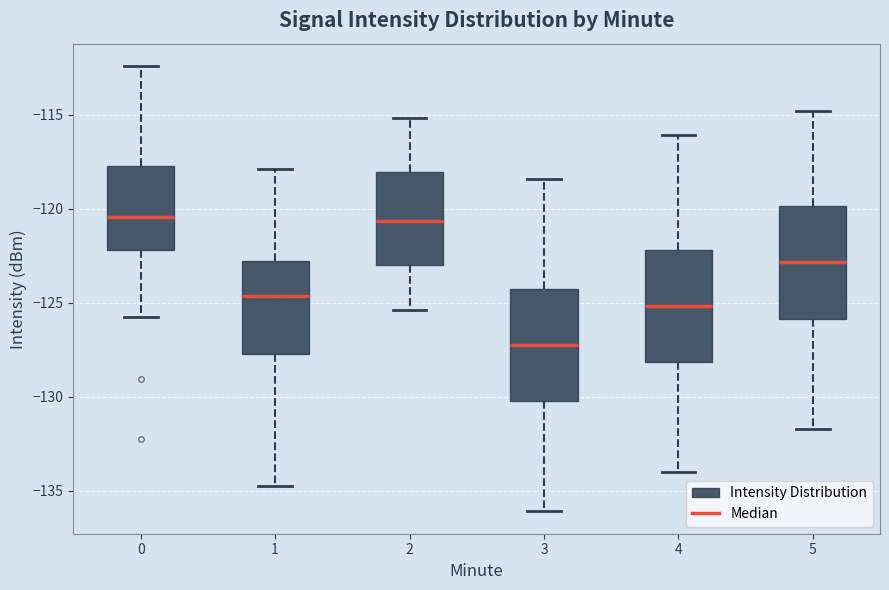

Reading left to right, transcribe this box plot: for each box, give where its median line is, the range the box spans, and where its two whiskers end, as read against the y-axis. The values are not printed on the chart, so give them approximately, as read against the axis.

0: median -120.5, box -122.0 to -117.5, whiskers -126.0 to -112.5
1: median -124.5, box -127.5 to -123.0, whiskers -134.5 to -118.0
2: median -120.5, box -123.0 to -118.0, whiskers -125.5 to -115.0
3: median -127.0, box -130.0 to -124.5, whiskers -136.0 to -118.5
4: median -125.0, box -128.0 to -122.0, whiskers -134.0 to -116.0
5: median -123.0, box -126.0 to -120.0, whiskers -131.5 to -115.0